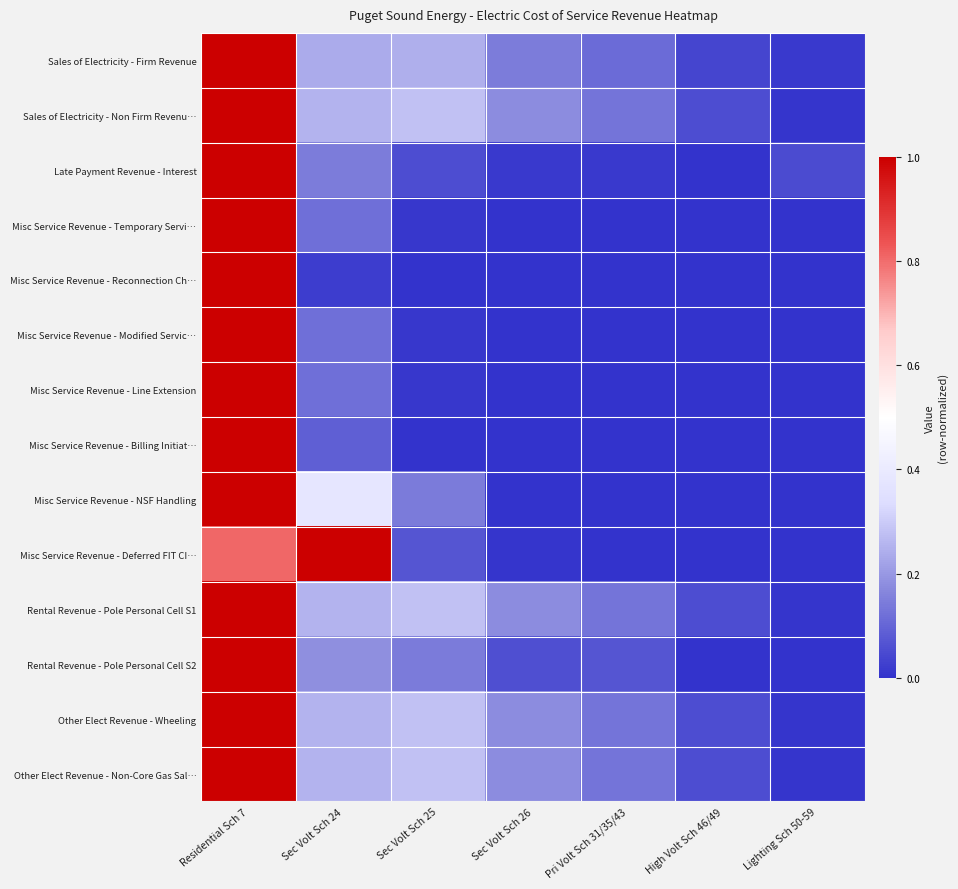

How many data points does each series have?

7